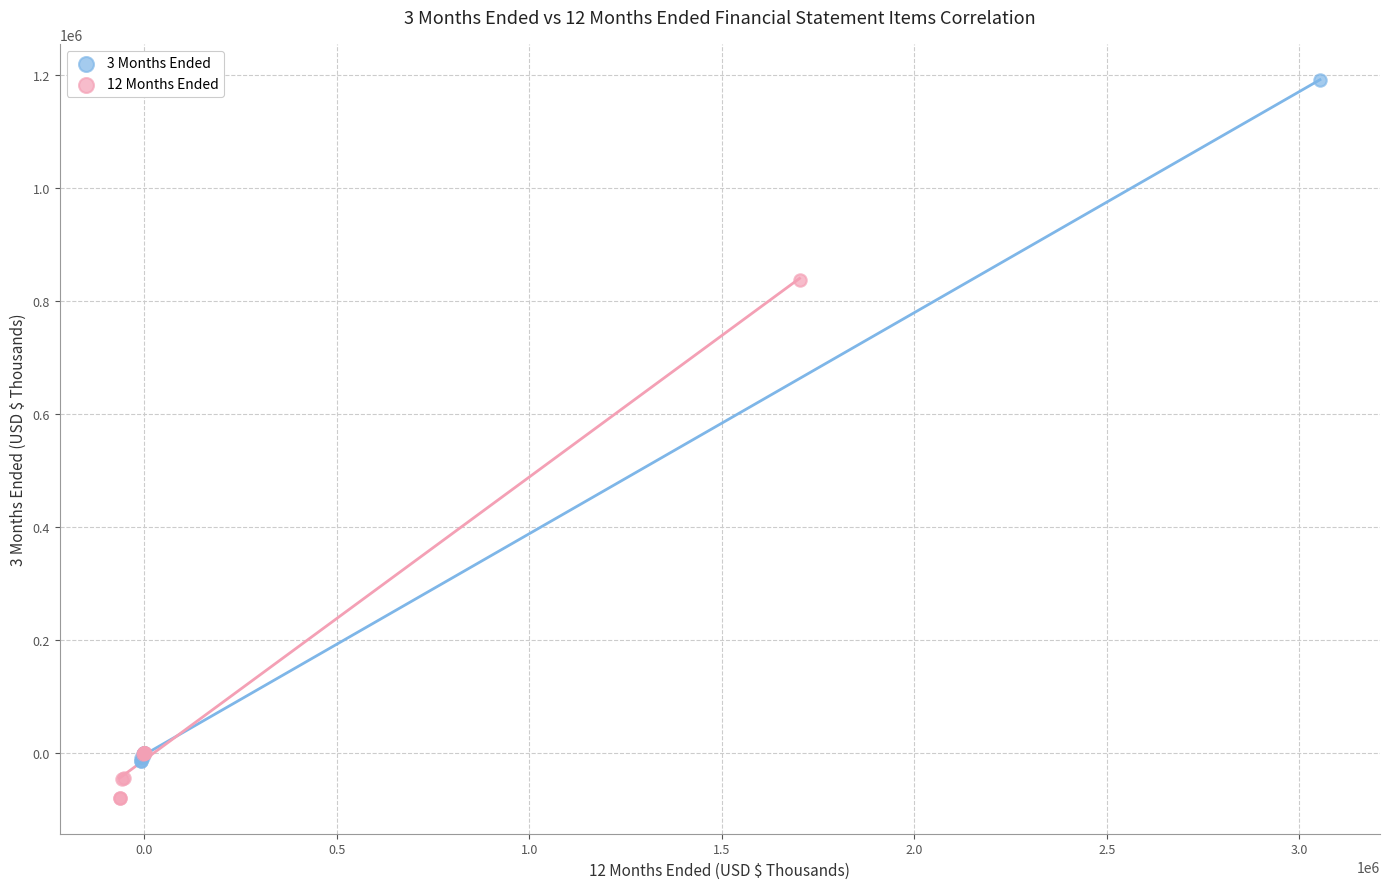

Which series contains the highest Y value?

3 Months Ended